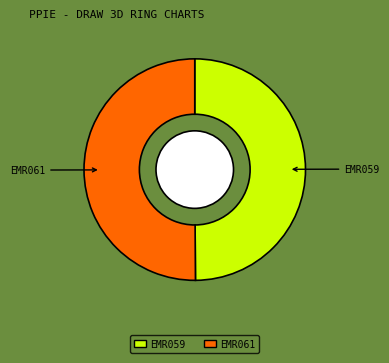

Approximately how many times larger is the value at EMR061 compared to EMR059?

1.0